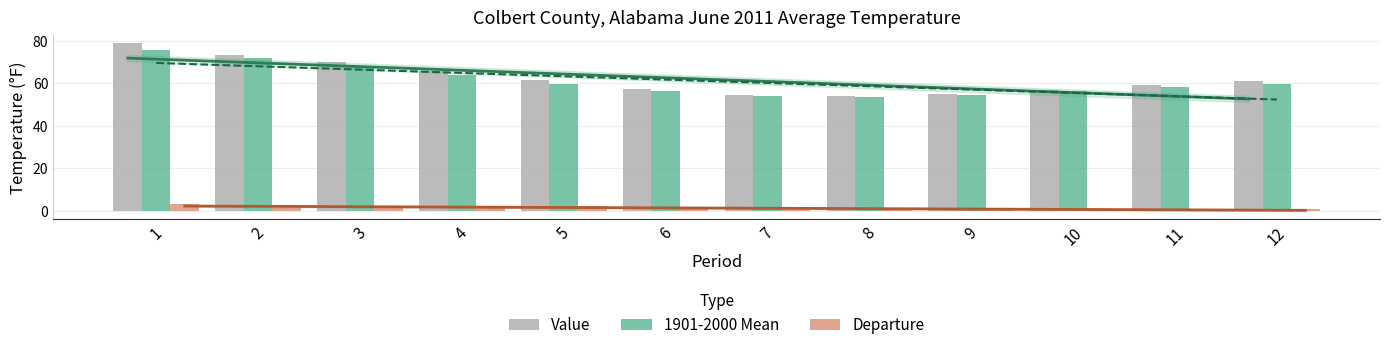

Rank the categories by 1901-2000 Mean value from highest to lowest.

1, 2, 3, 4, 12, 5, 11, 6, 10, 9, 7, 8